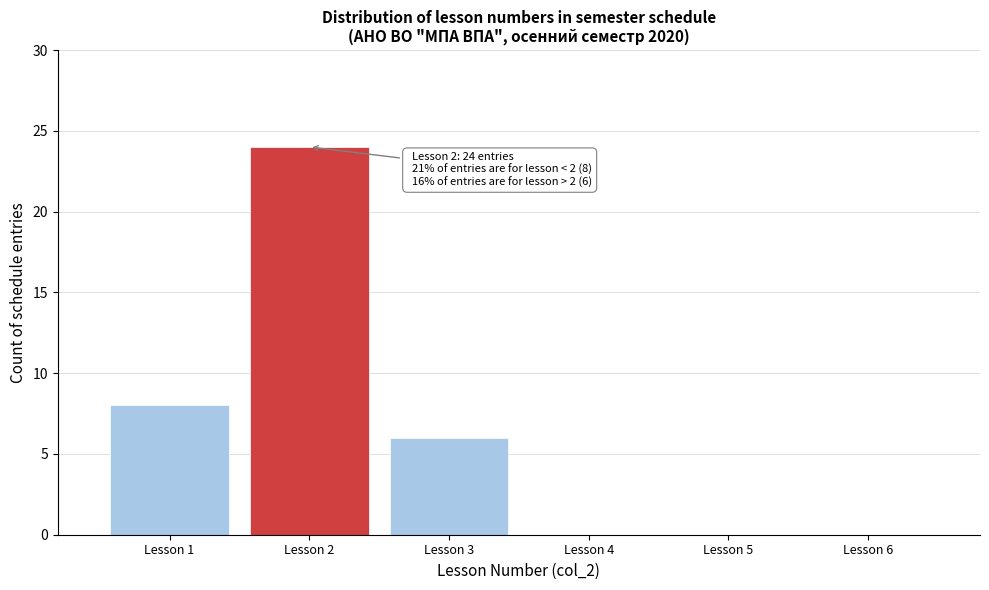

Over which range of the x-axis is the bar tallest?

1.5 to 2.5